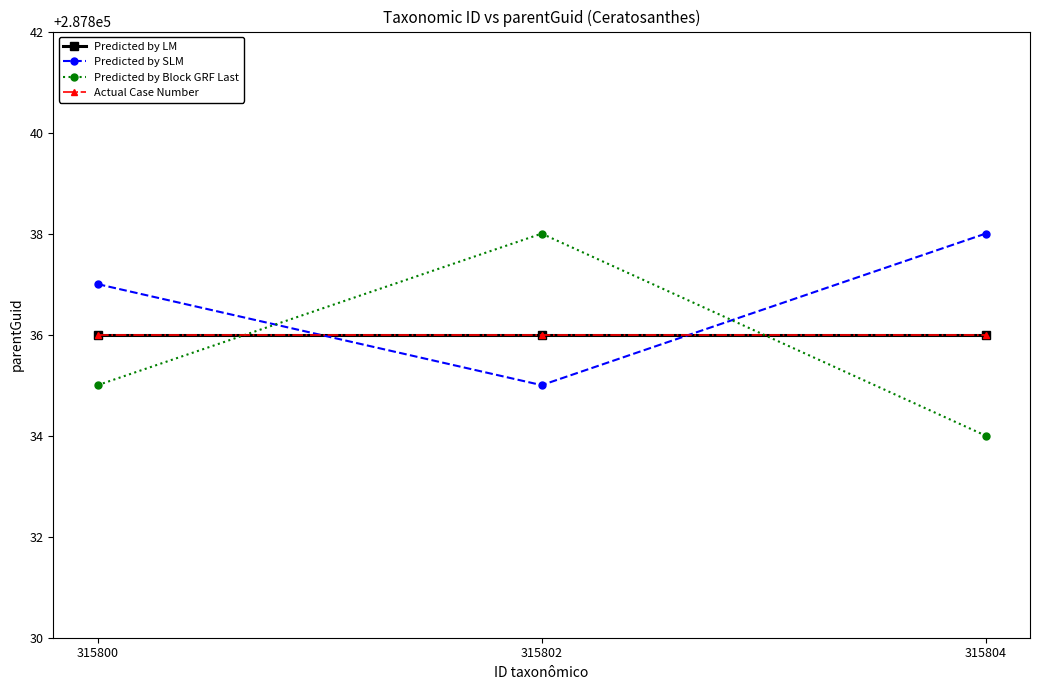

Does the chart have visible grid lines?

No